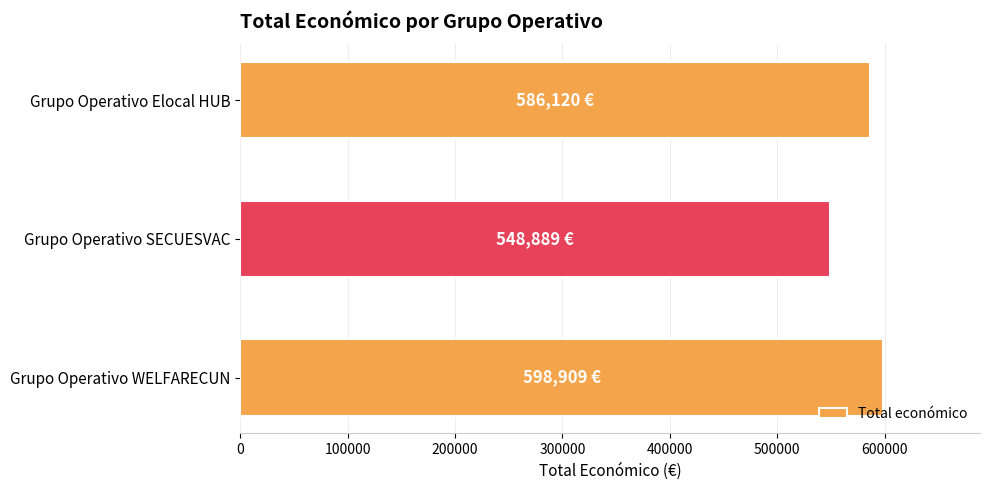

Between Grupo Operativo WELFARECUN and Grupo Operativo SECUESVAC, which is larger?

Grupo Operativo WELFARECUN